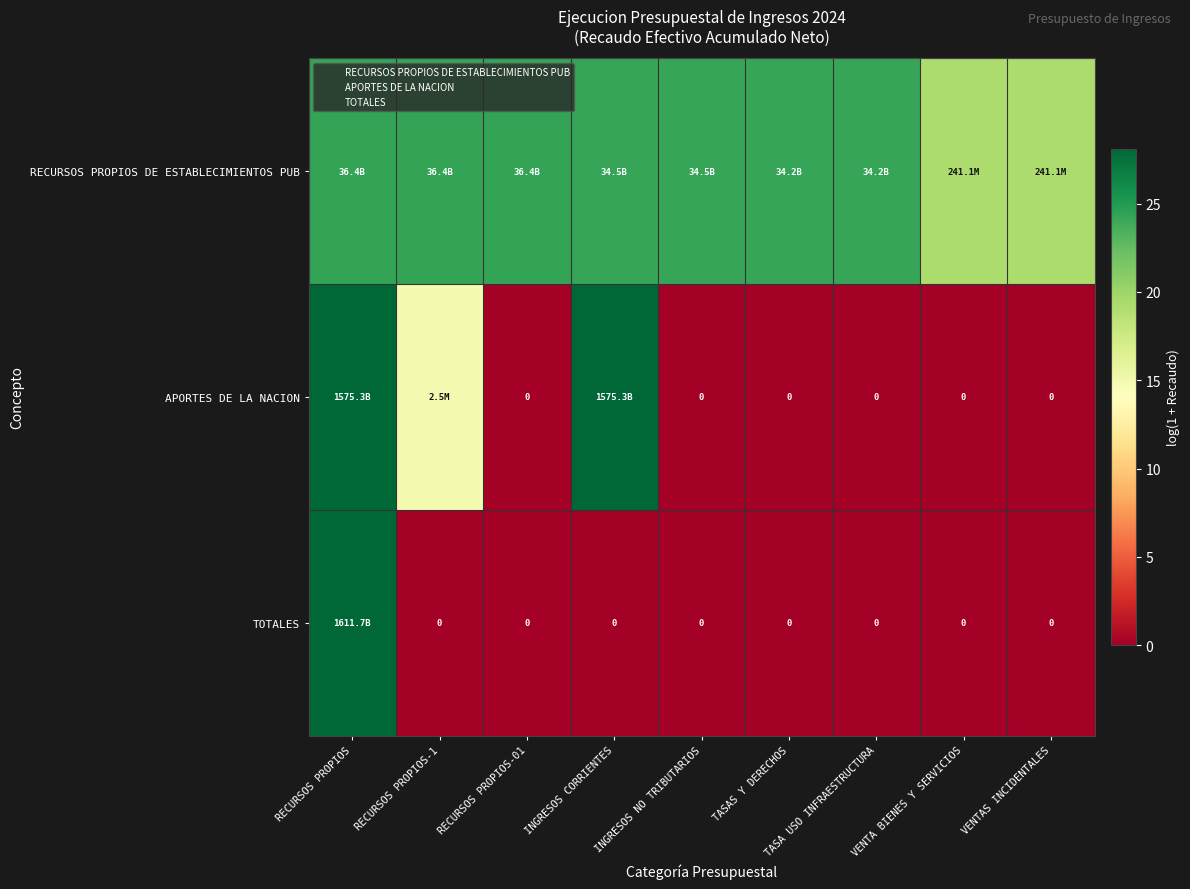

How many series are shown in this chart?

3